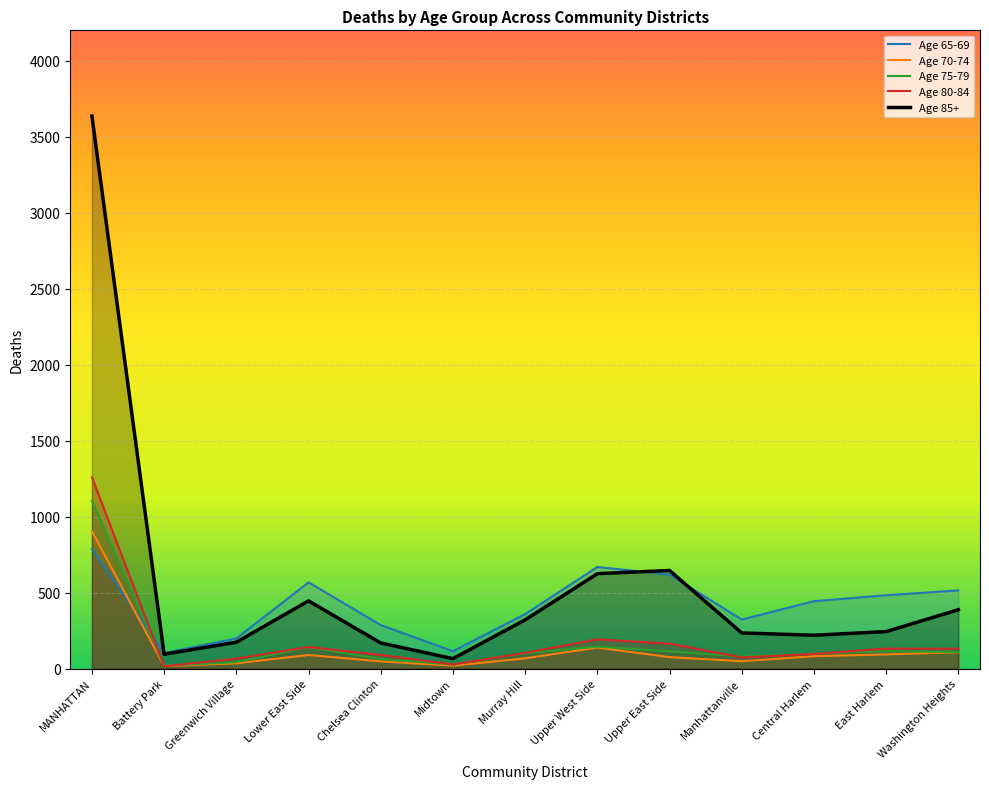

What is the value of the Age 65-69 point at the 8th from the left?

669